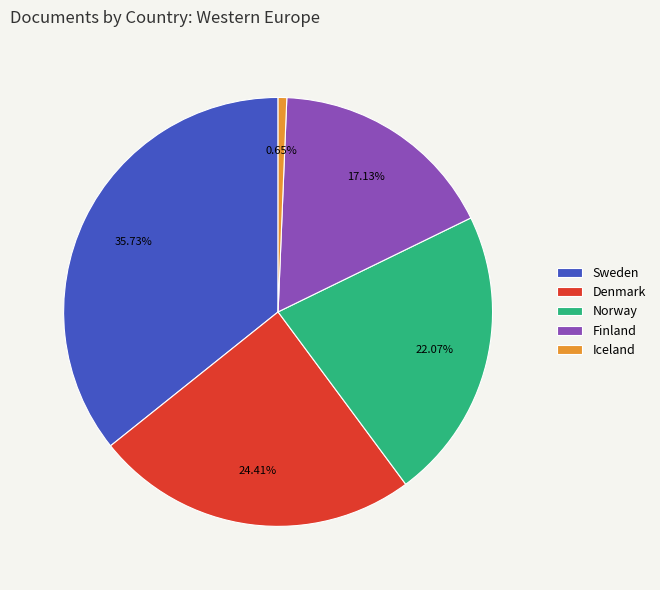

Is it true that Iceland is 1% of the pie?

True